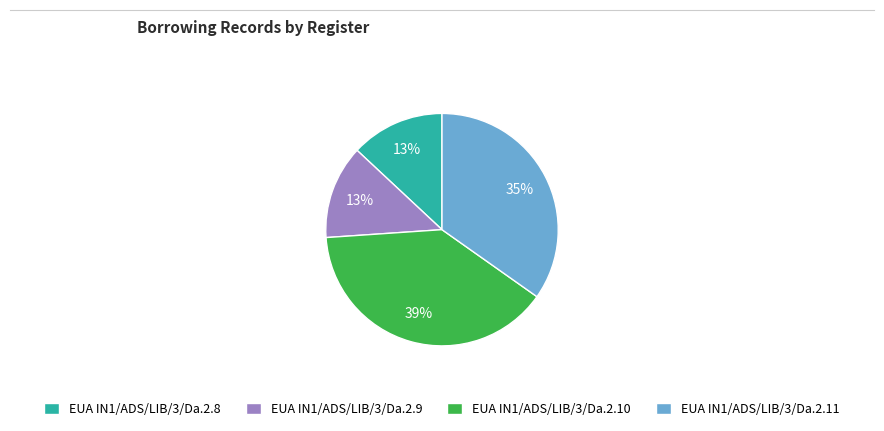

Which slice is the largest?

EUA IN1/ADS/LIB/3/Da.2.10